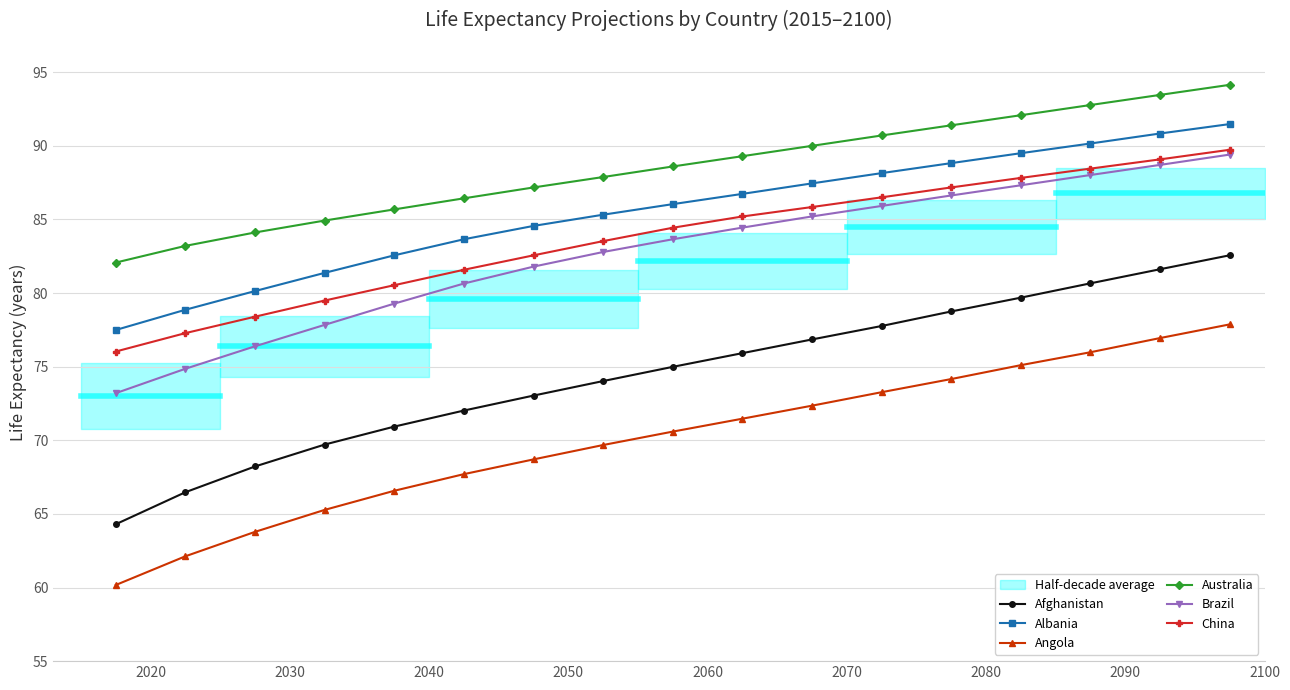

What is the minimum value for Afghanistan?

64.3